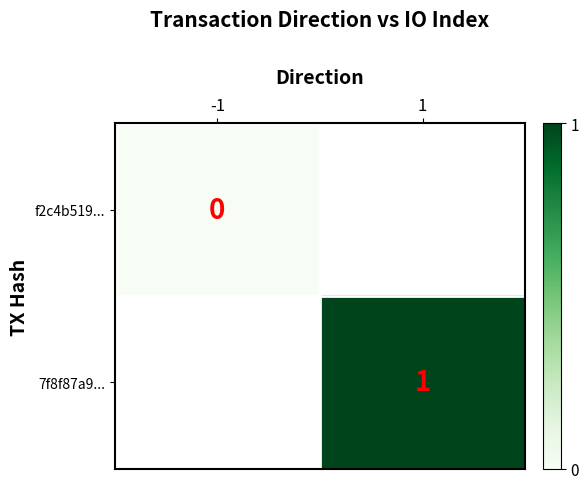

Rank the categories by 7f8f87a9... value from lowest to highest.

-1, 1